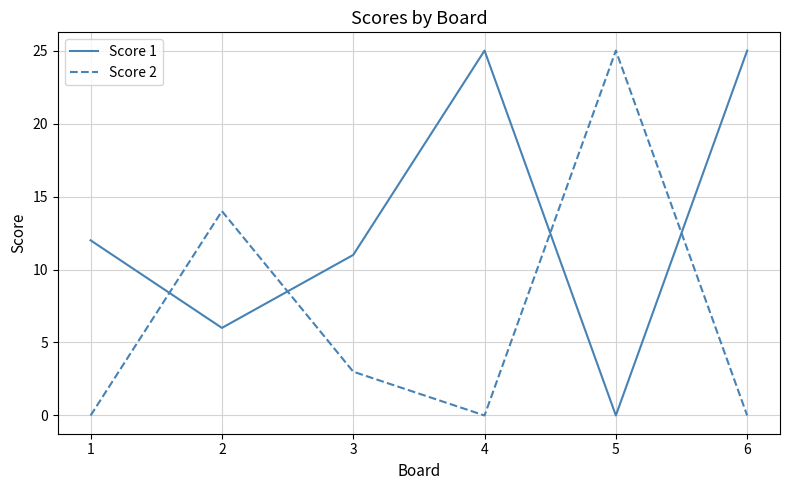

What is the greatest value displayed?

25